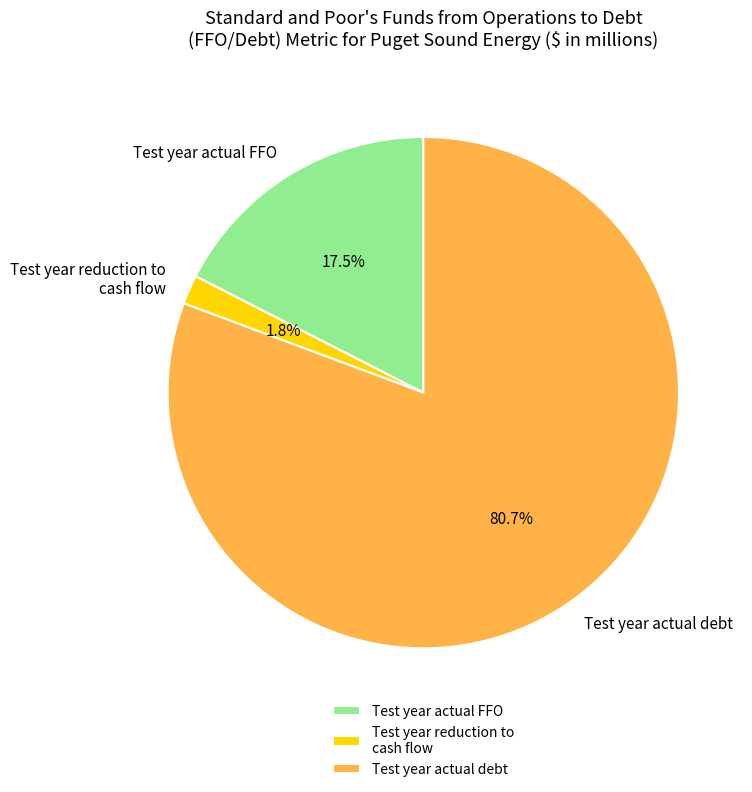

To the nearest percent, what is the difference between the Test year actual debt and Test year reduction to cash flow slice percentages?

79%